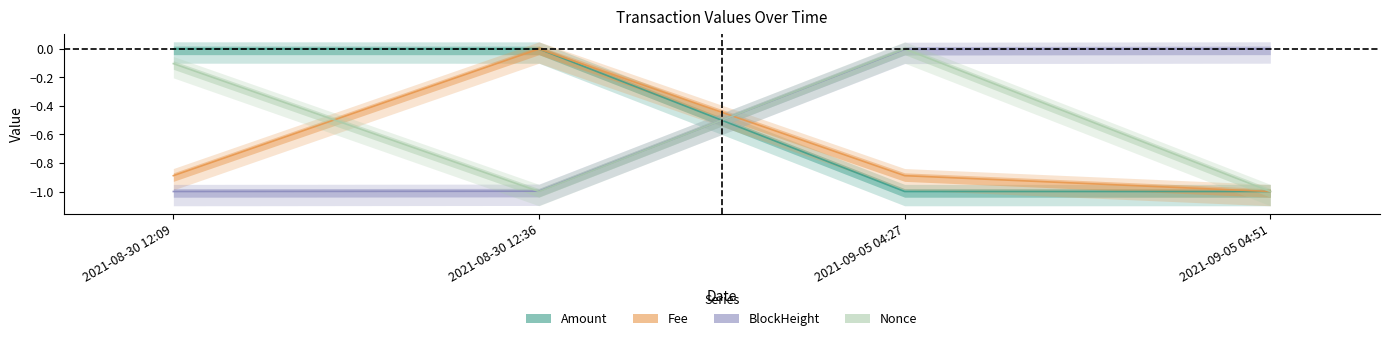

Does the chart display data point markers on the line(s)?

No